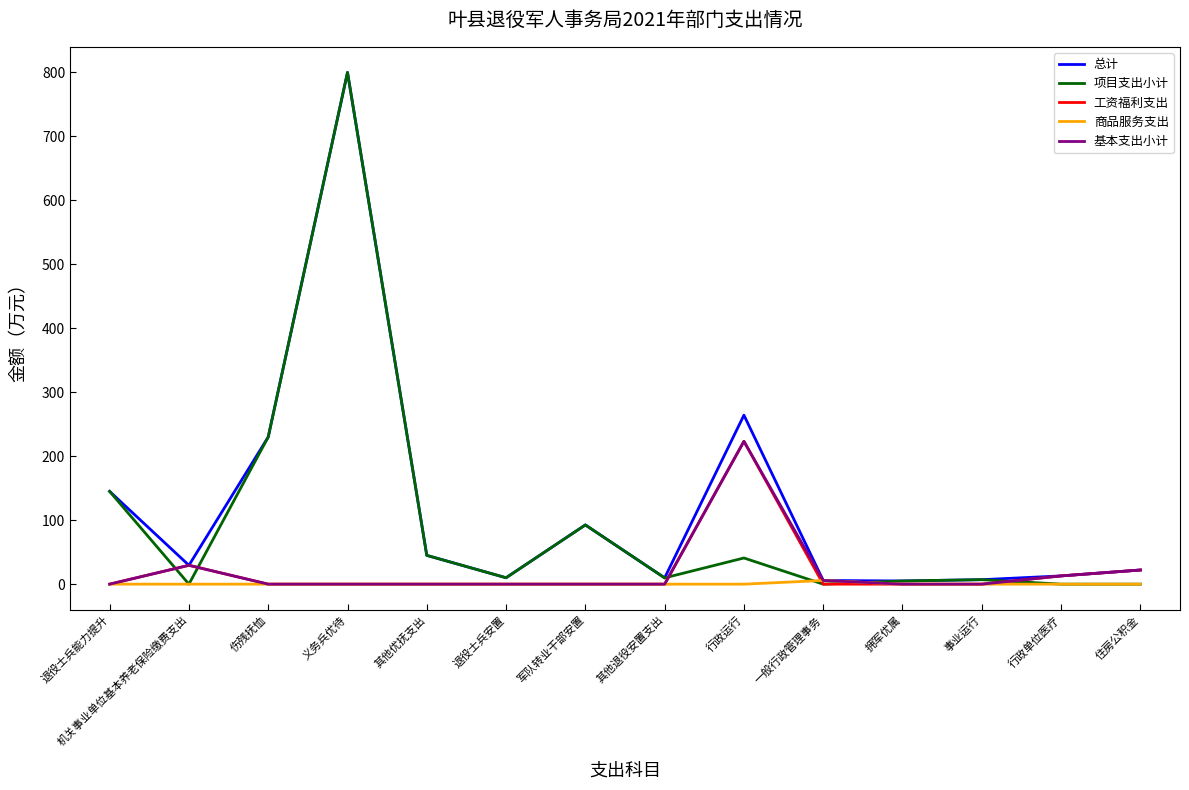

Is it true that 基本支出小计 equals 0.0 at 拥军优属?

True